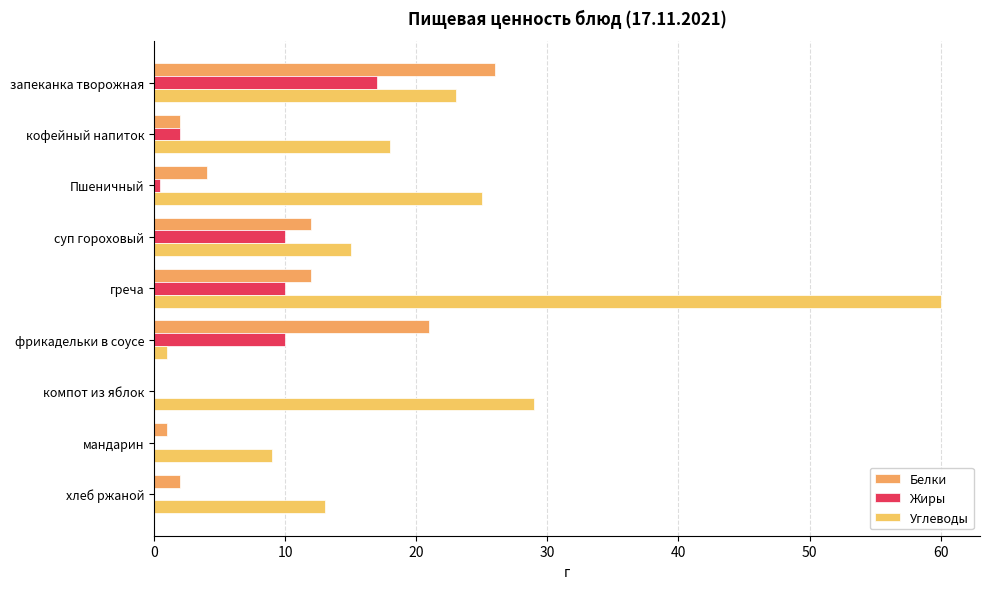

Count the number of data series in this chart.

3